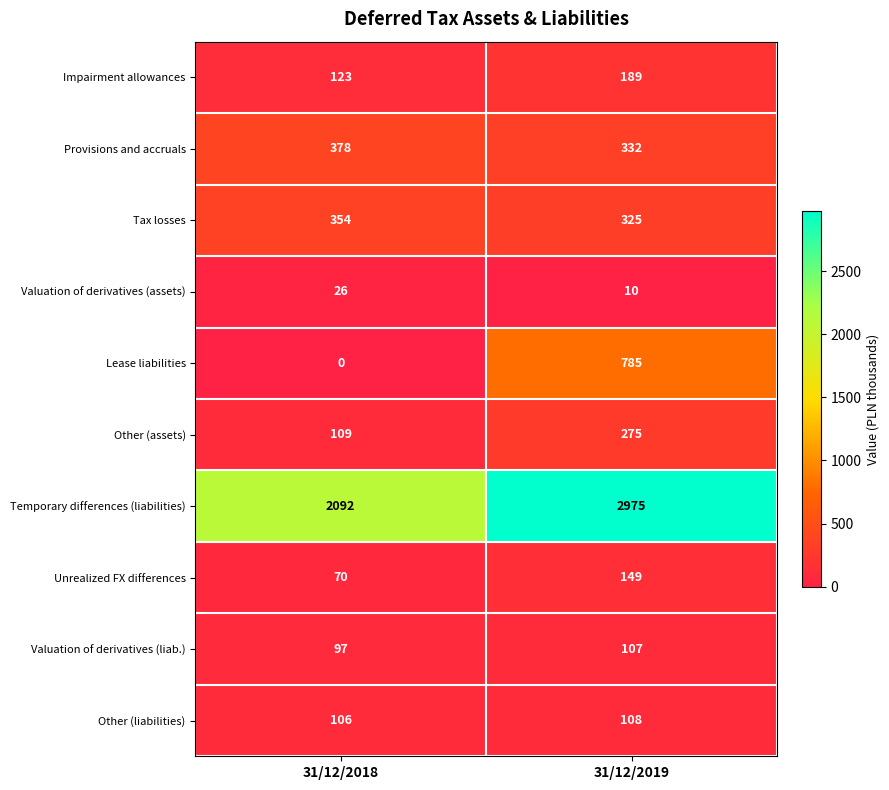

What is the sum of all Valuation of derivatives (assets) values?

36